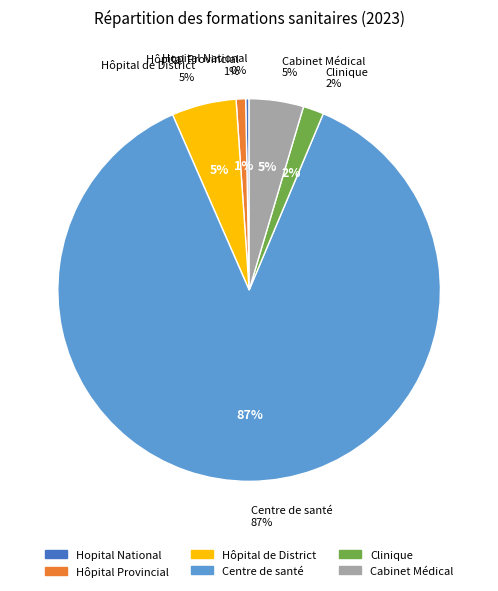

What is the ratio of the value at Hopital National to the value at Clinique?

0.2